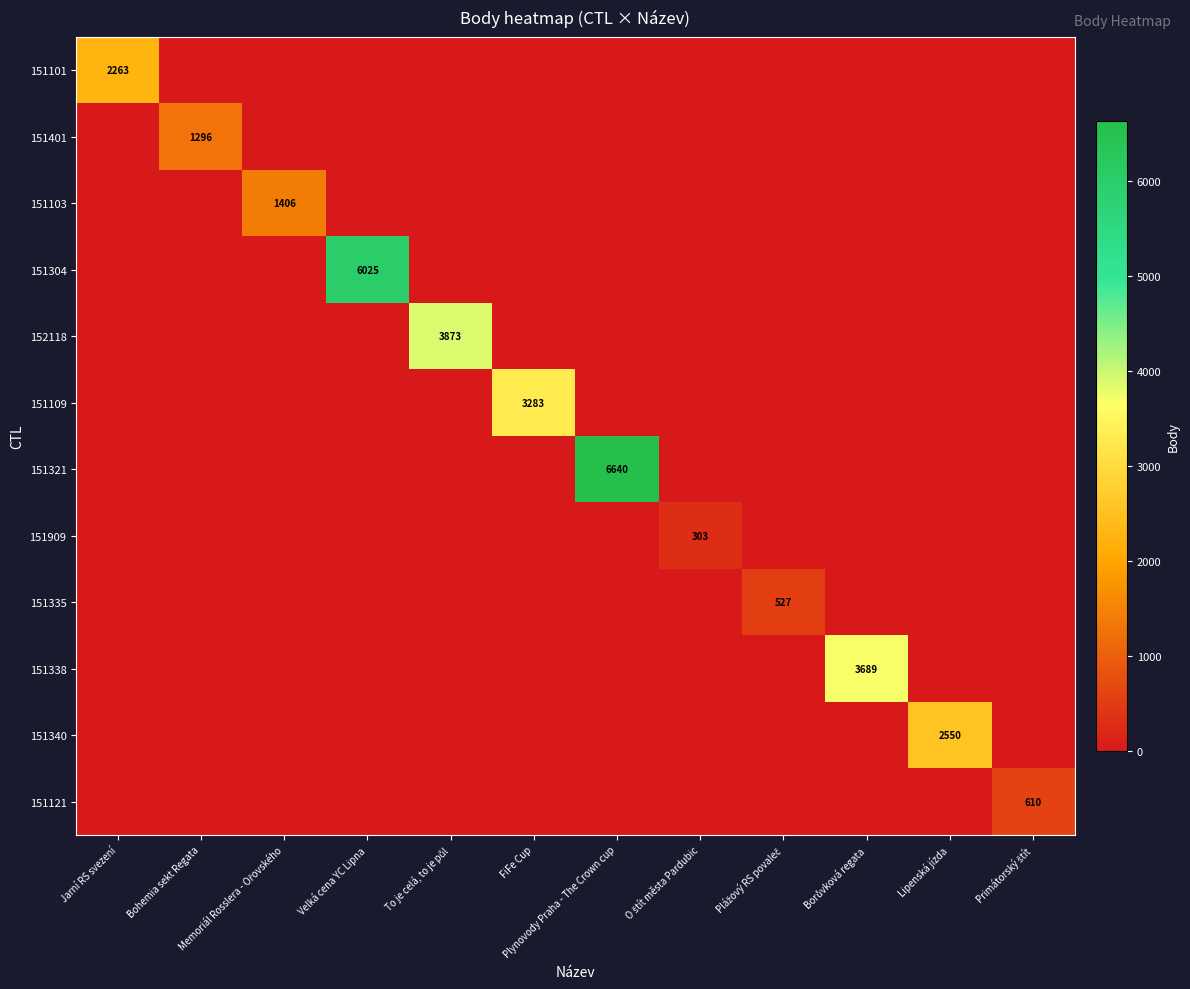

Which category has the highest value across all series?

Plynovody Praha - The Crown cup